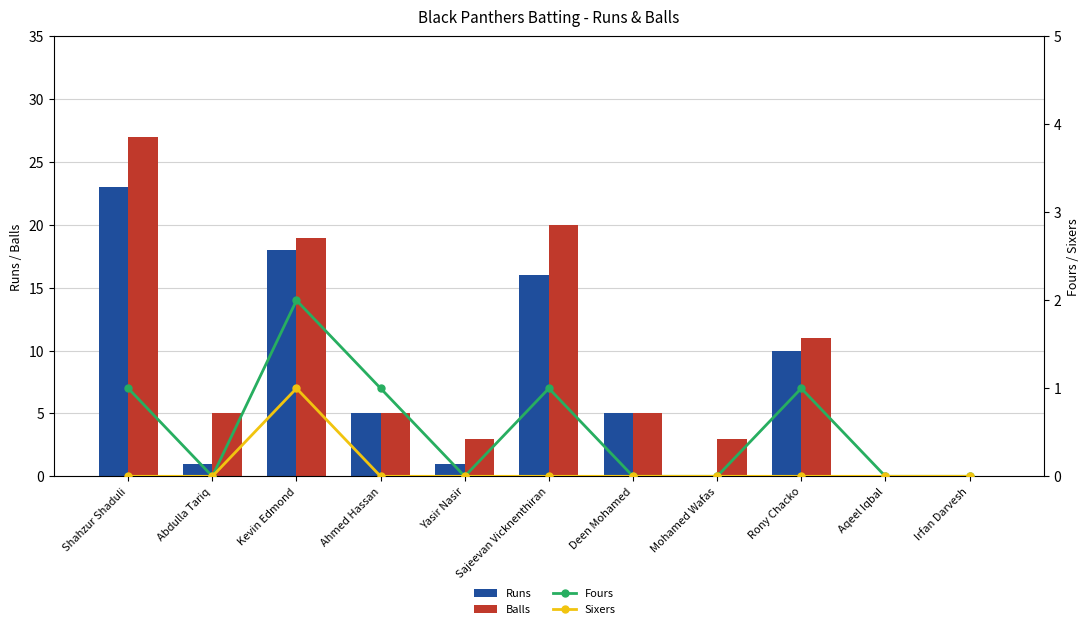

Are the bars grouped side by side (vs. stacked)?

Yes